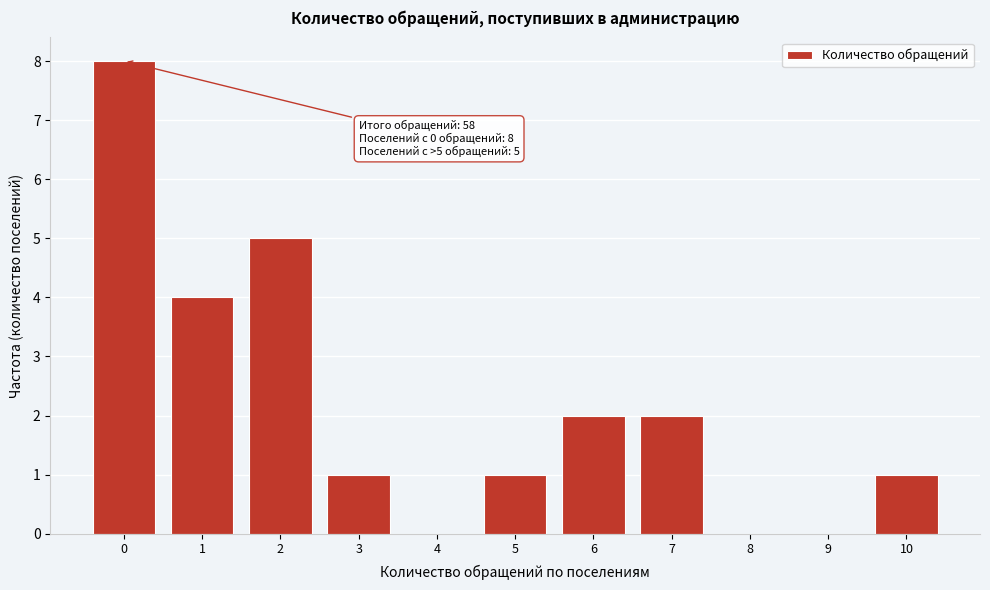

Reading left to right, extract all data points from this chart.

0=8	1=4	2=5	3=1	4=0	5=1	6=2	7=2	8=0	9=0	10=1